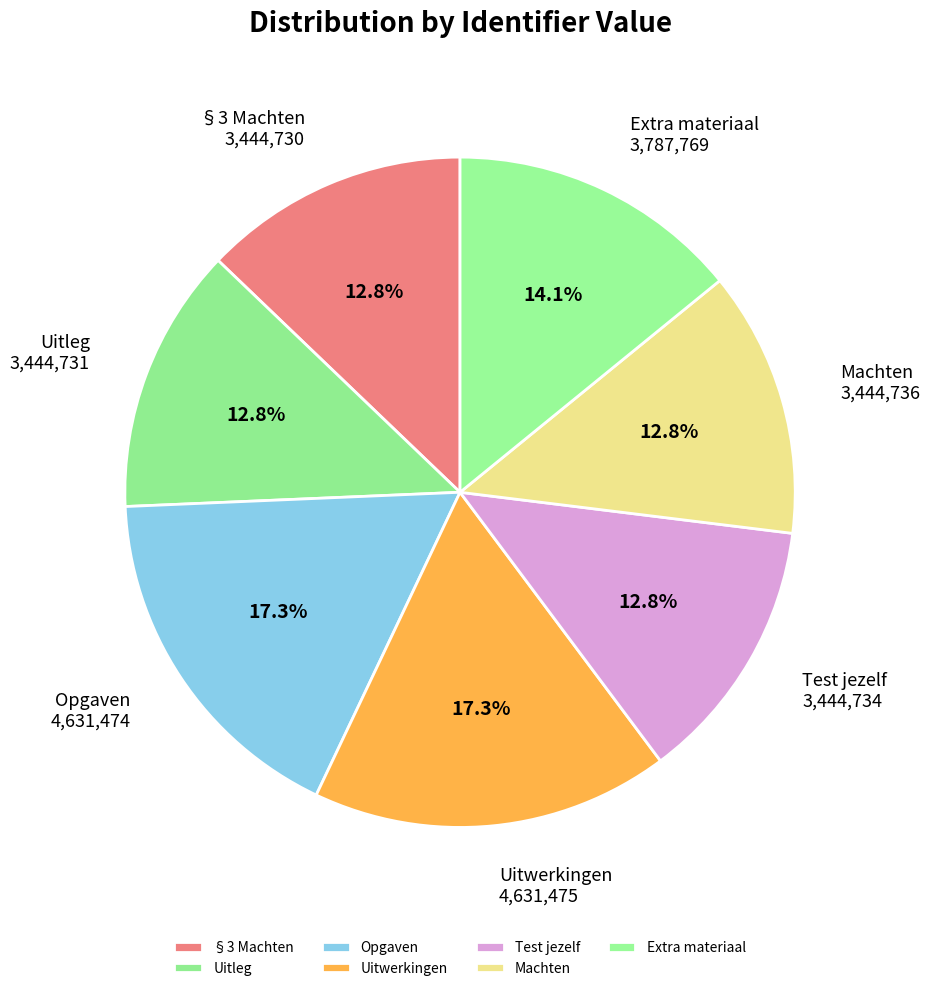

How many slices are in this pie chart?

7